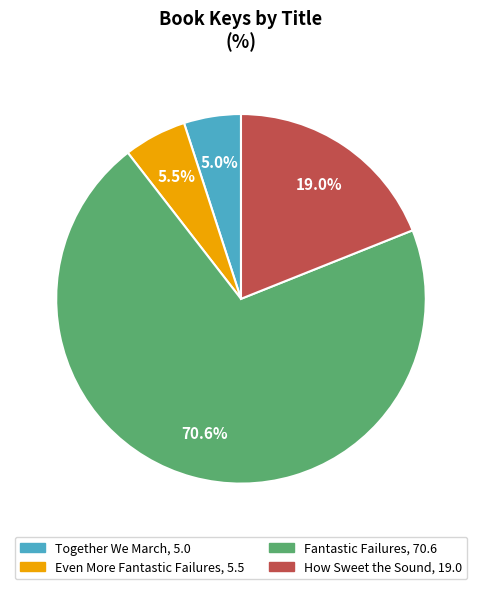

How many segments does this pie chart have?

4